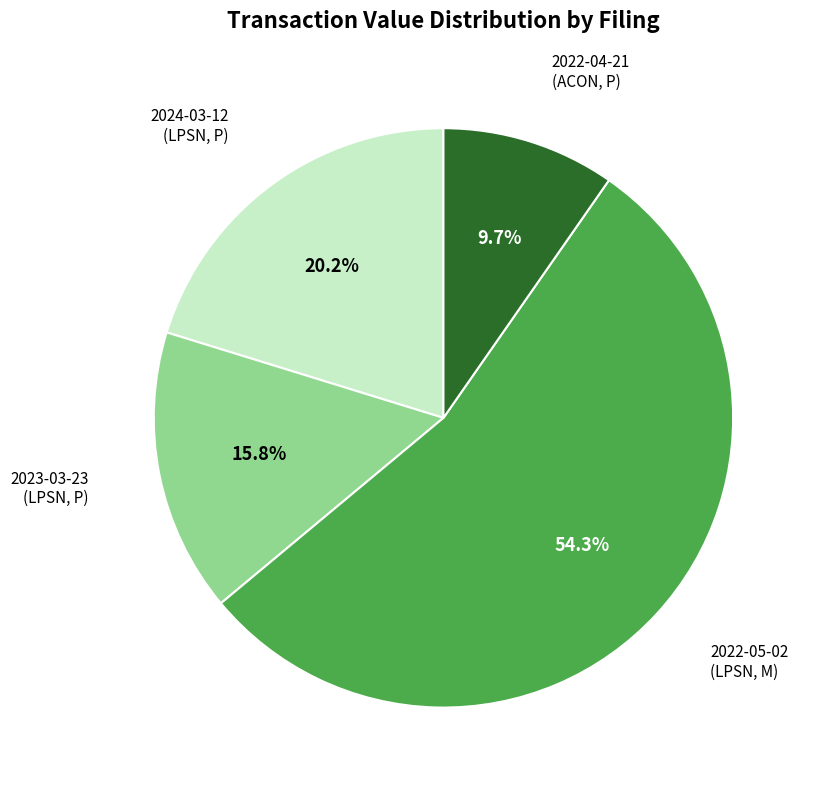

Count the number of slices in the pie.

4